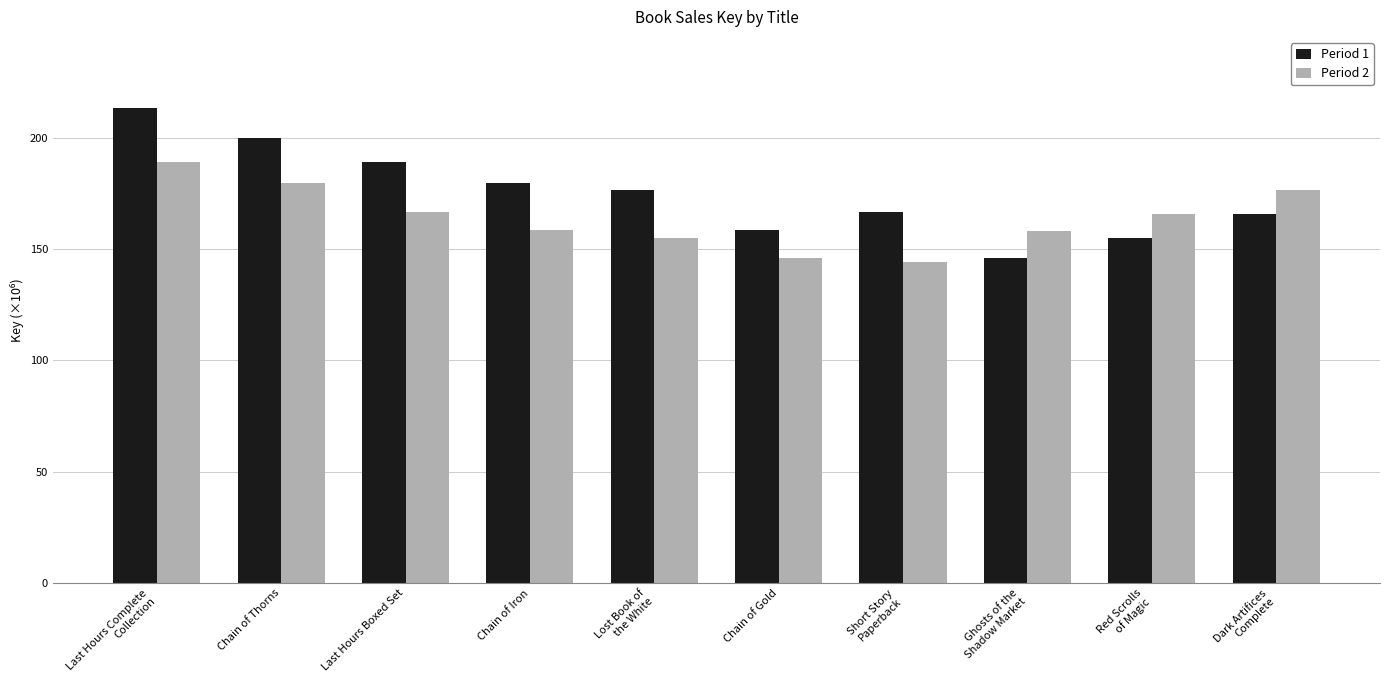

Is it true that Period 2 equals 79.3 at Chain of Thorns?

False